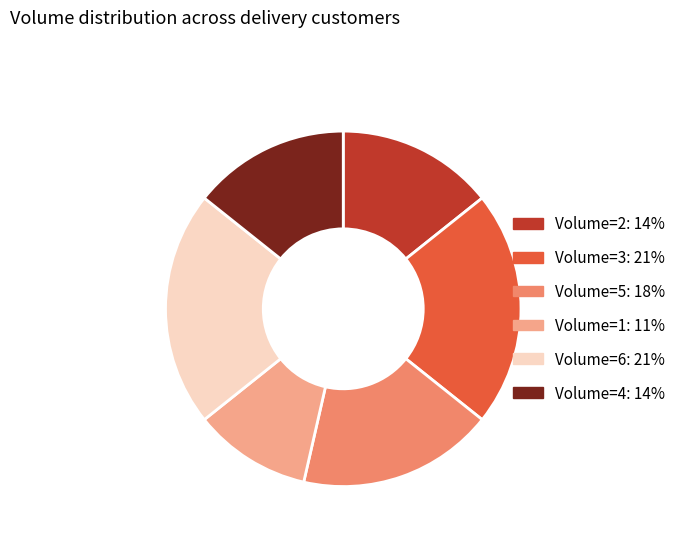

Does any single category account for the majority?

No